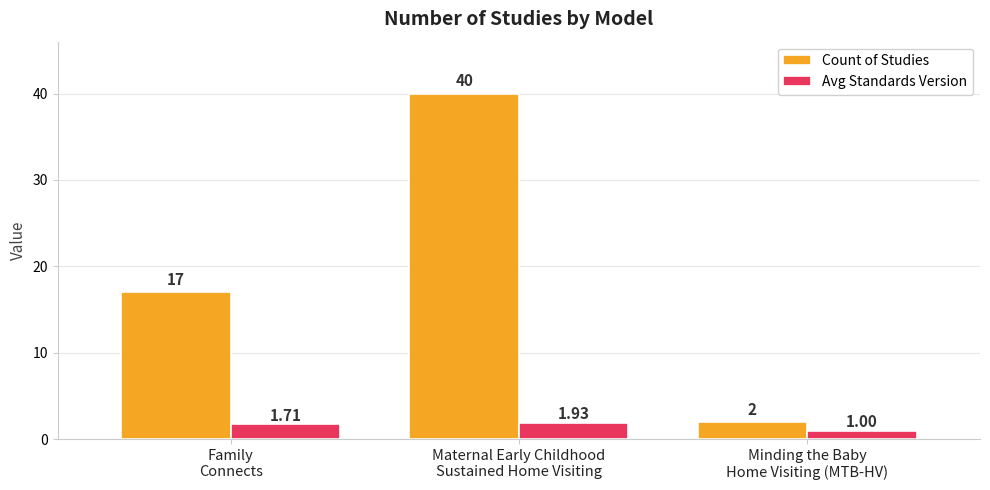

Rank the series at Family
Connects from highest to lowest value.

Count of Studies, Avg Standards Version